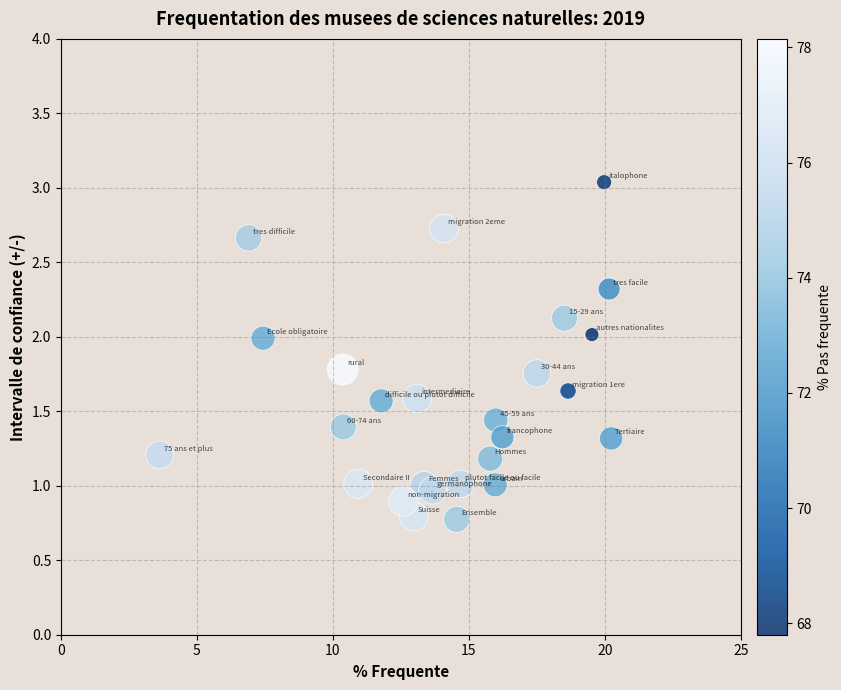

What is the range of X values (max minus min)?

16.6